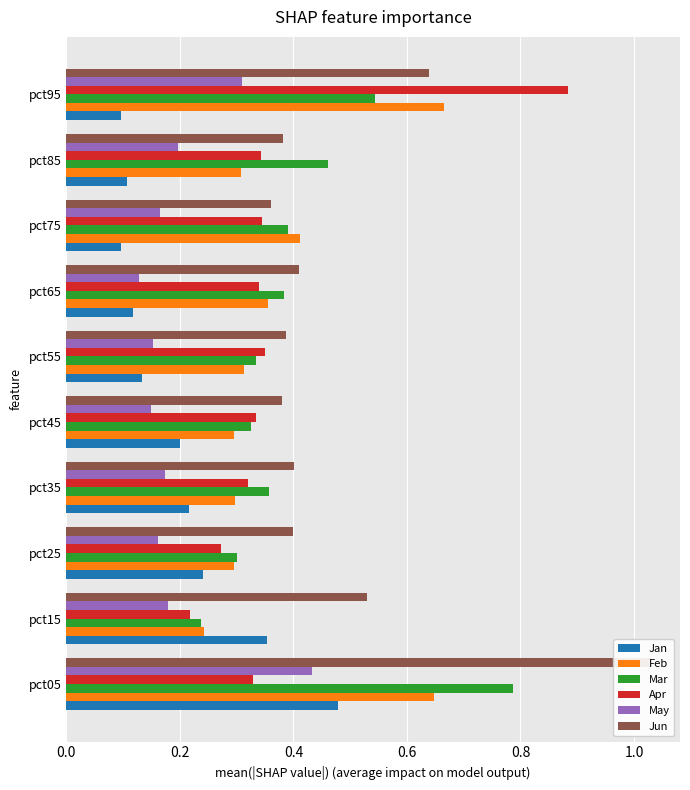

The value of May at pct15 is 0.2. True or false?

True